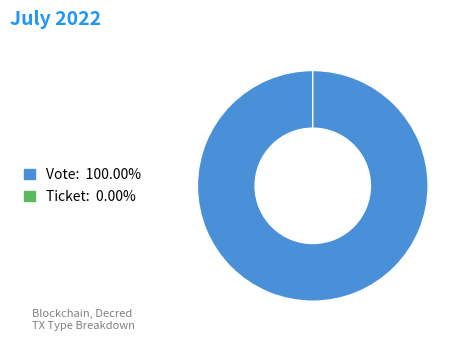

How many slices are in this pie chart?

2